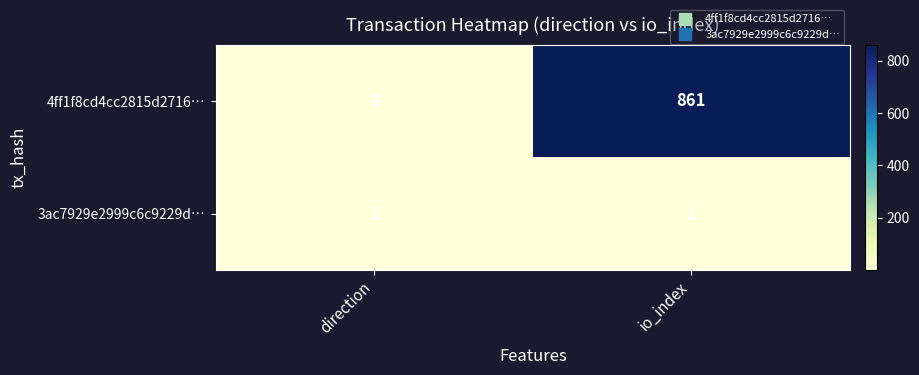

List the series in order of their overall mean, lowest first.

3ac7929e2999c6c9229d…, 4ff1f8cd4cc2815d2716…